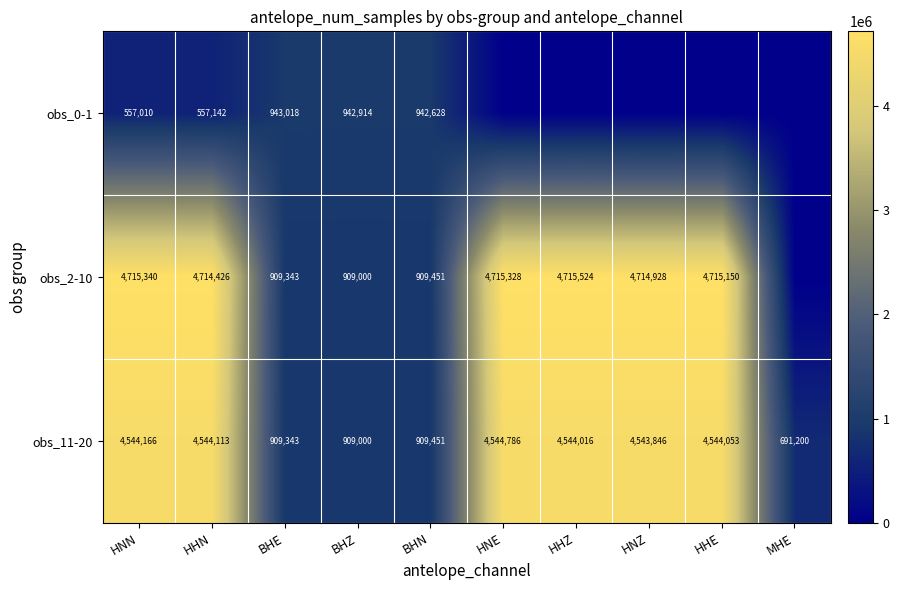

Which category has the highest value across all series?

HHZ